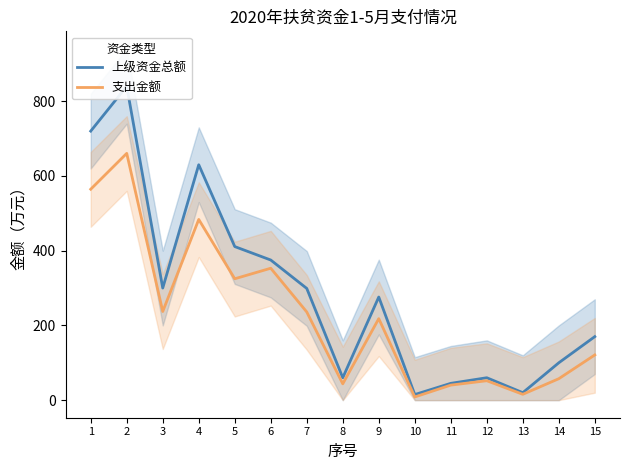

What is the value of the 支出金额 point at the 6th from the left?

353.0